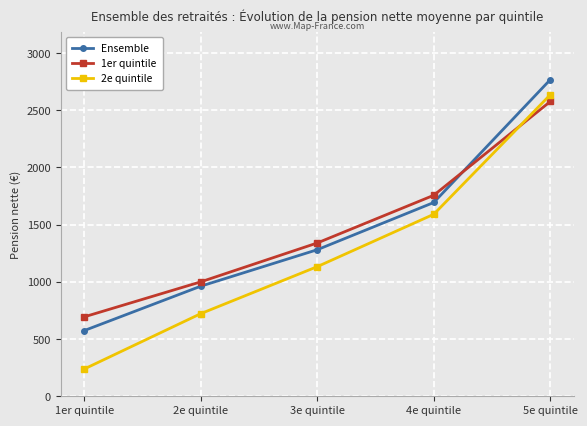

What is the sum of the Ensemble values at 1er quintile and 5e quintile?

3342